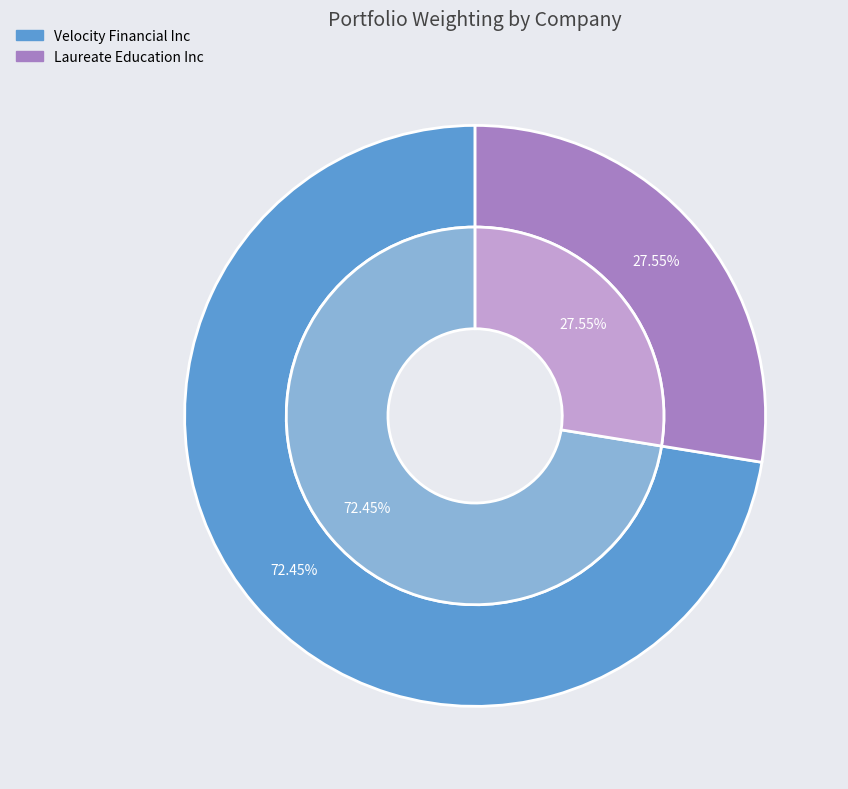

Count the number of slices in the pie.

2